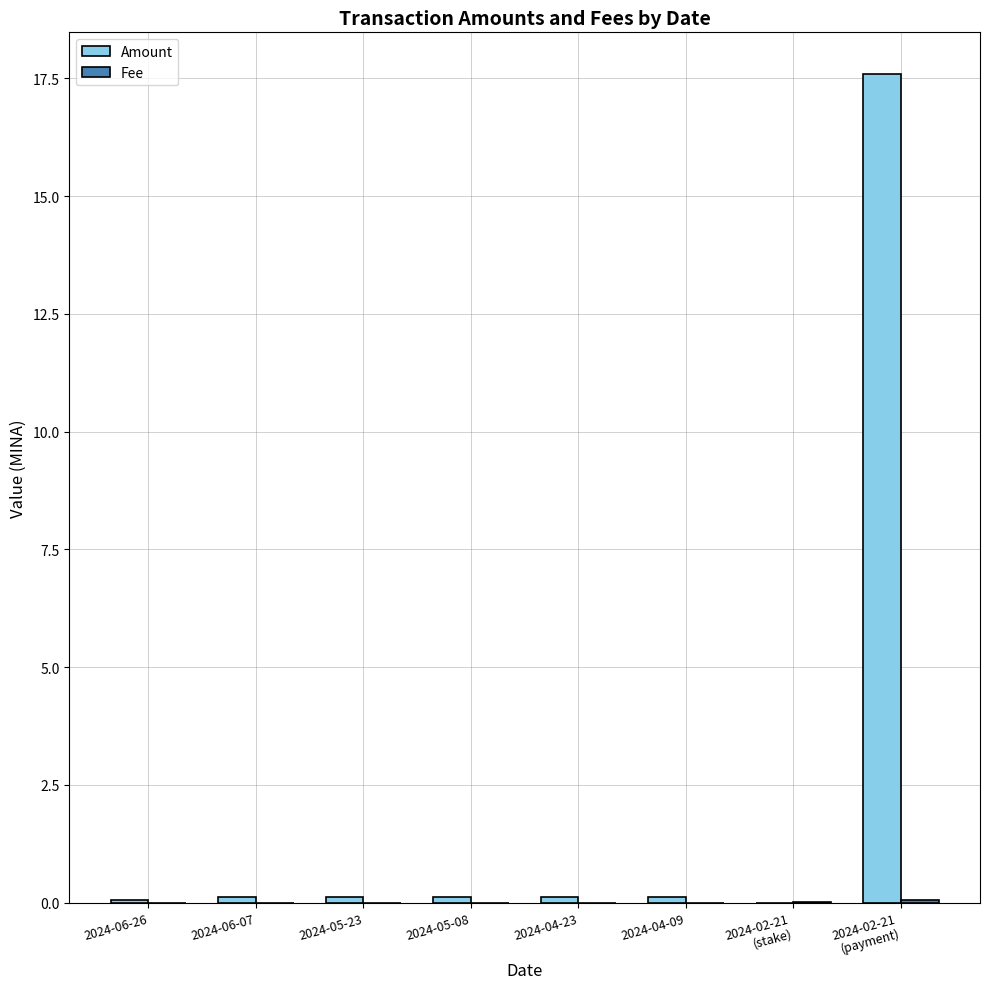

The value of Amount at 2024-05-08 is 0.1. True or false?

True